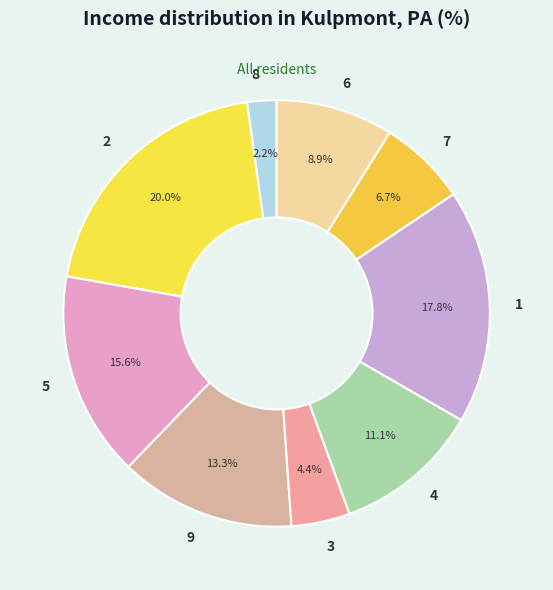

Approximately how many times larger is the value at 4 compared to 8?

5.0